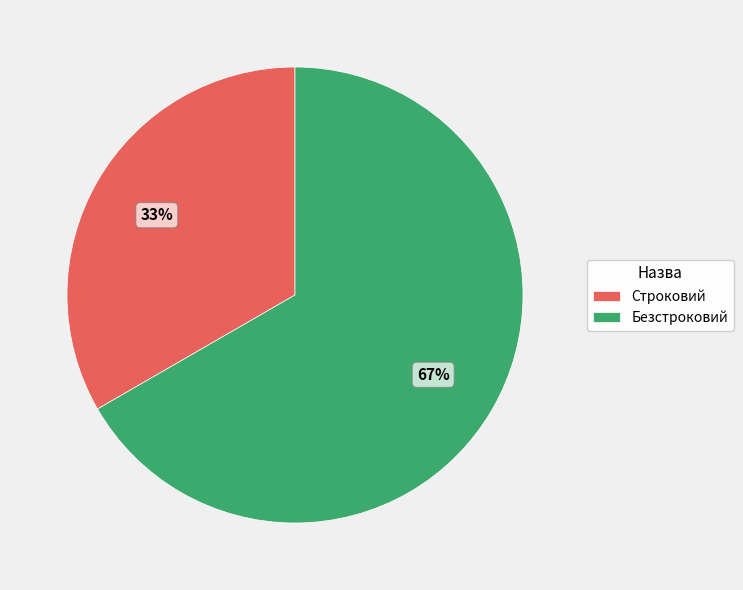

What is the majority slice?

Безстроковий